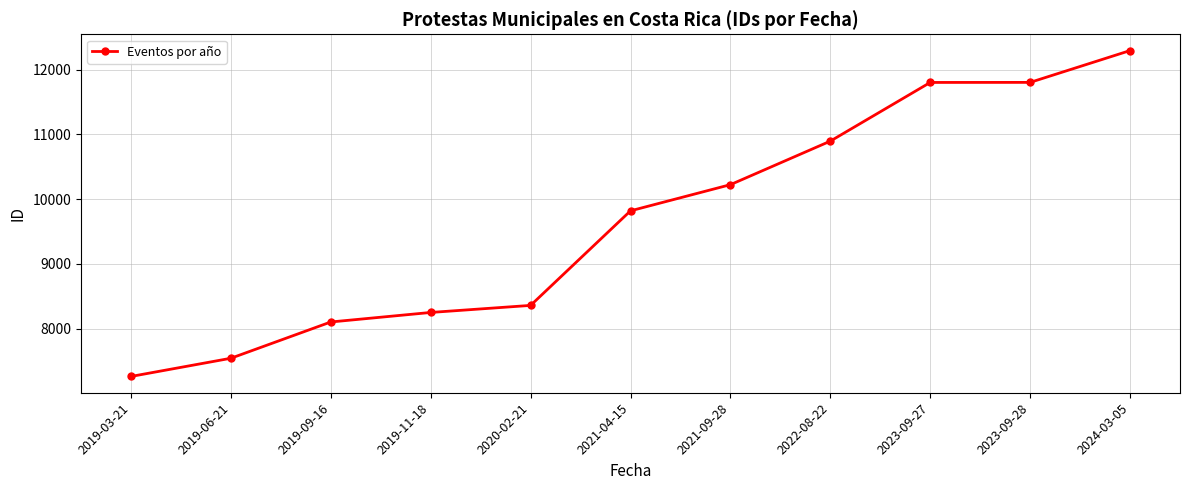

True or false: there are more than 2 points higher than both neighbors.

False